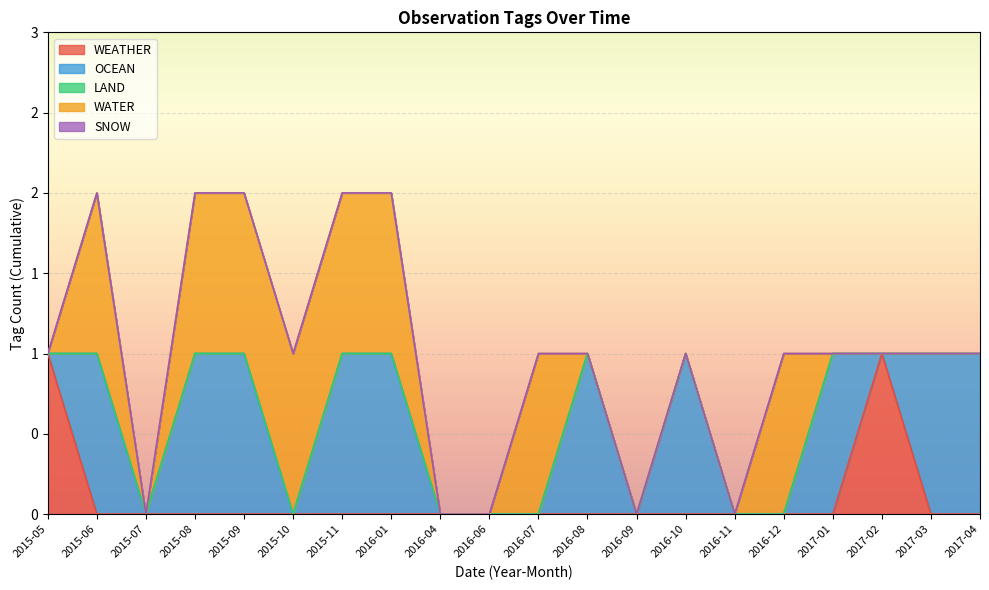

Reading left to right, what are all the values shown in this chart?

WEATHER: 2015-05=1	2015-06=0	2015-07=0	2015-08=0	2015-09=0	2015-10=0	2015-11=0	2016-01=0	2016-04=0	2016-06=0	2016-07=0	2016-08=0	2016-09=0	2016-10=0	2016-11=0	2016-12=0	2017-01=0	2017-02=1	2017-03=0	2017-04=0
OCEAN: 2015-05=0	2015-06=1	2015-07=0	2015-08=1	2015-09=1	2015-10=0	2015-11=1	2016-01=1	2016-04=0	2016-06=0	2016-07=0	2016-08=1	2016-09=0	2016-10=1	2016-11=0	2016-12=0	2017-01=1	2017-02=0	2017-03=1	2017-04=1
LAND: 2015-05=0	2015-06=0	2015-07=0	2015-08=0	2015-09=0	2015-10=0	2015-11=0	2016-01=0	2016-04=0	2016-06=0	2016-07=0	2016-08=0	2016-09=0	2016-10=0	2016-11=0	2016-12=0	2017-01=0	2017-02=0	2017-03=0	2017-04=0
WATER: 2015-05=0	2015-06=1	2015-07=0	2015-08=1	2015-09=1	2015-10=1	2015-11=1	2016-01=1	2016-04=0	2016-06=0	2016-07=1	2016-08=0	2016-09=0	2016-10=0	2016-11=0	2016-12=1	2017-01=0	2017-02=0	2017-03=0	2017-04=0
SNOW: 2015-05=0	2015-06=0	2015-07=0	2015-08=0	2015-09=0	2015-10=0	2015-11=0	2016-01=0	2016-04=0	2016-06=0	2016-07=0	2016-08=0	2016-09=0	2016-10=0	2016-11=0	2016-12=0	2017-01=0	2017-02=0	2017-03=0	2017-04=0